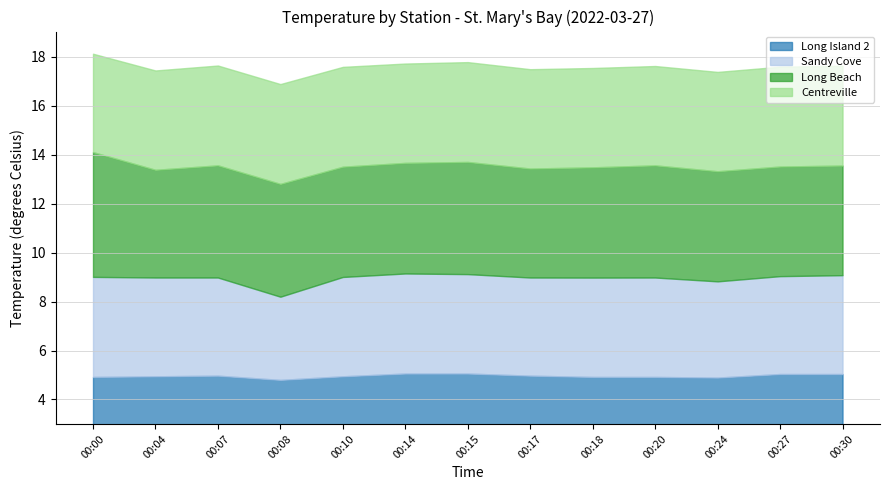

At how many categories does at least one series exceed 3?

13